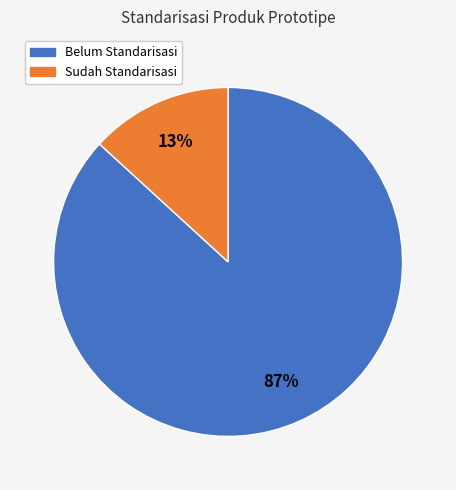

To the nearest percent, what is the average slice percentage?

50%